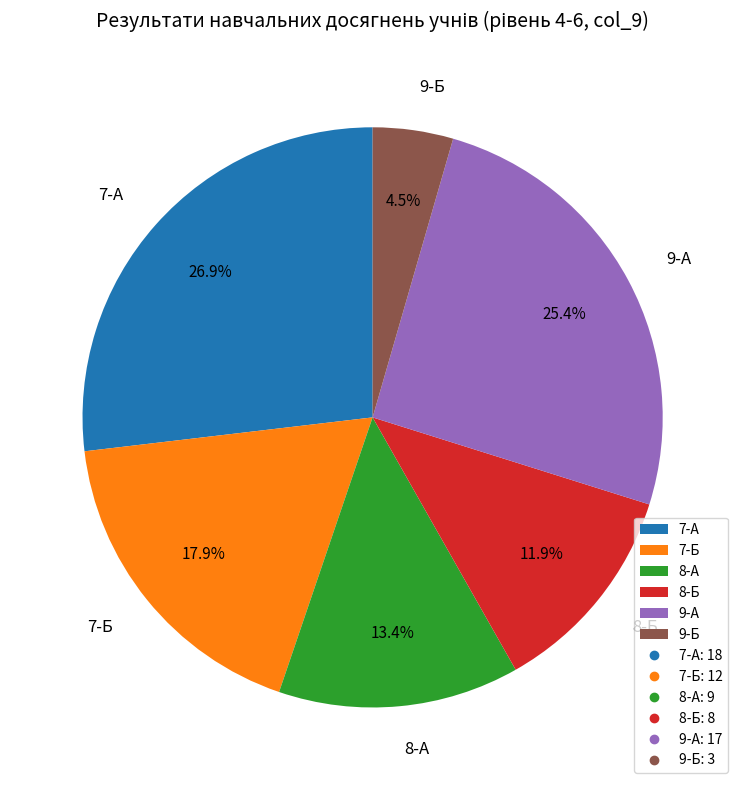

How many segments does this pie chart have?

6